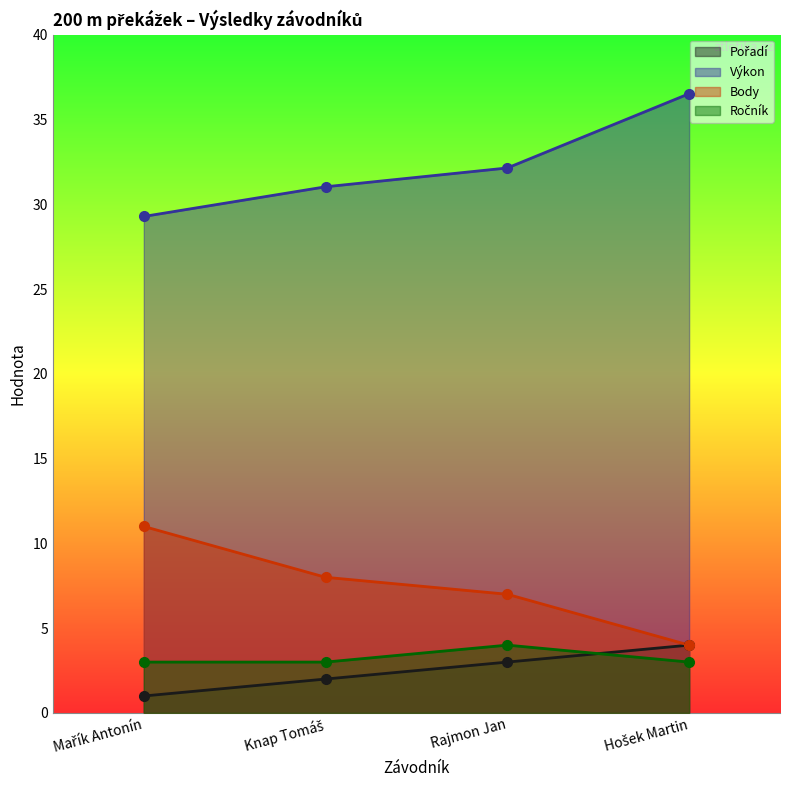

True or false: Body and Ročník intersect in this chart.

False